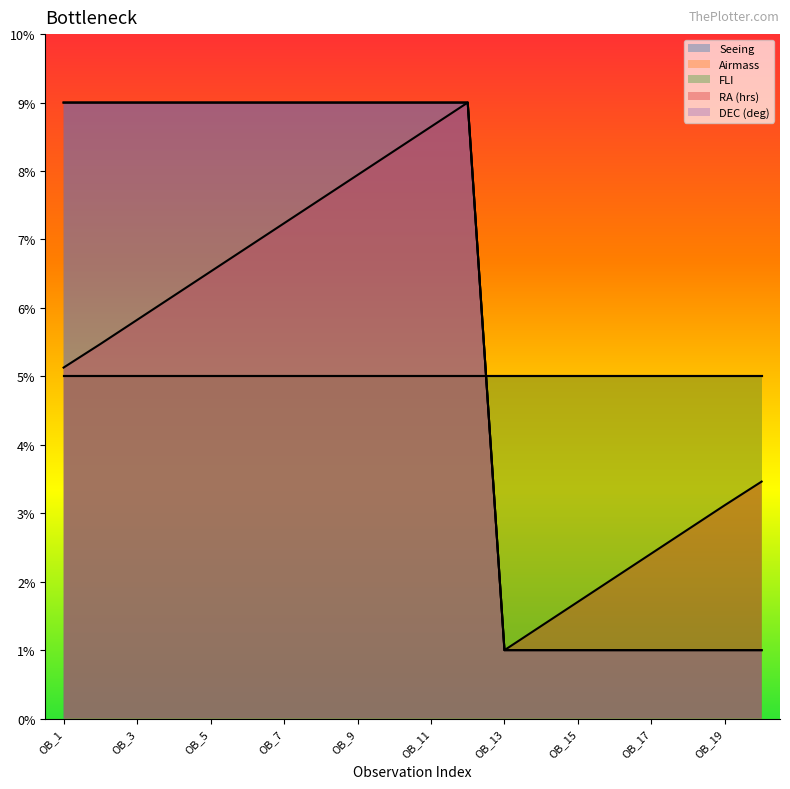

Is the value of Seeing at OB_6 greater than the value of DEC (deg) at OB_20?

Yes